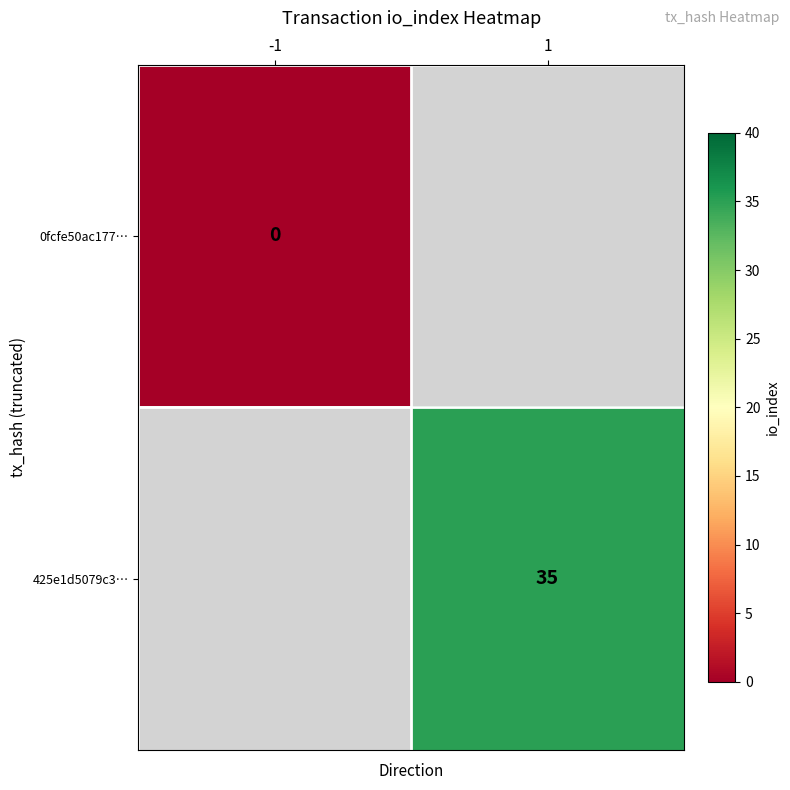

Is the value of 425e1d5079c3… at 1 greater than the value of 0fcfe50ac177… at -1?

Yes